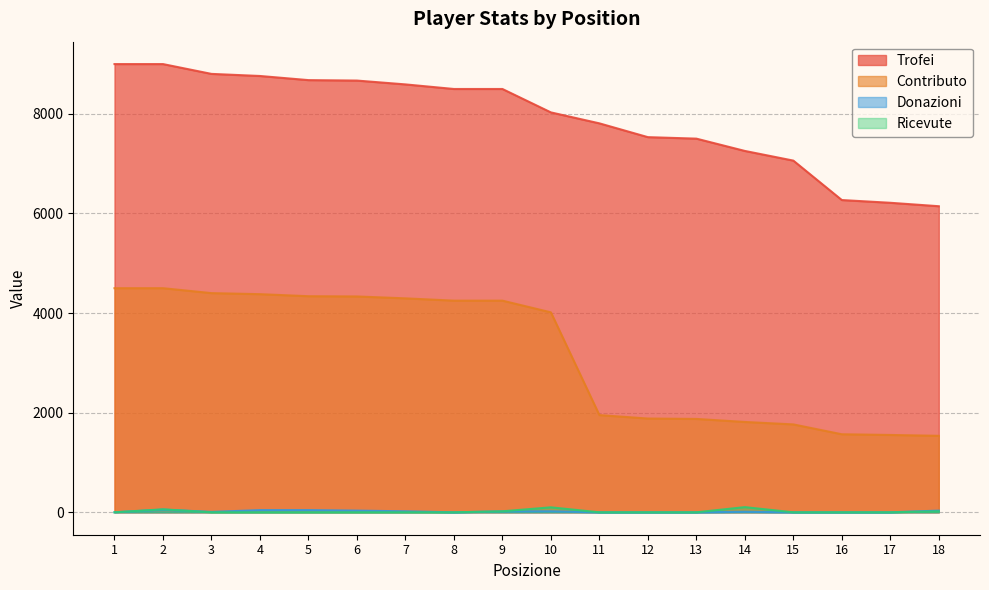

True or false: Contributo and Donazioni intersect in this chart.

False